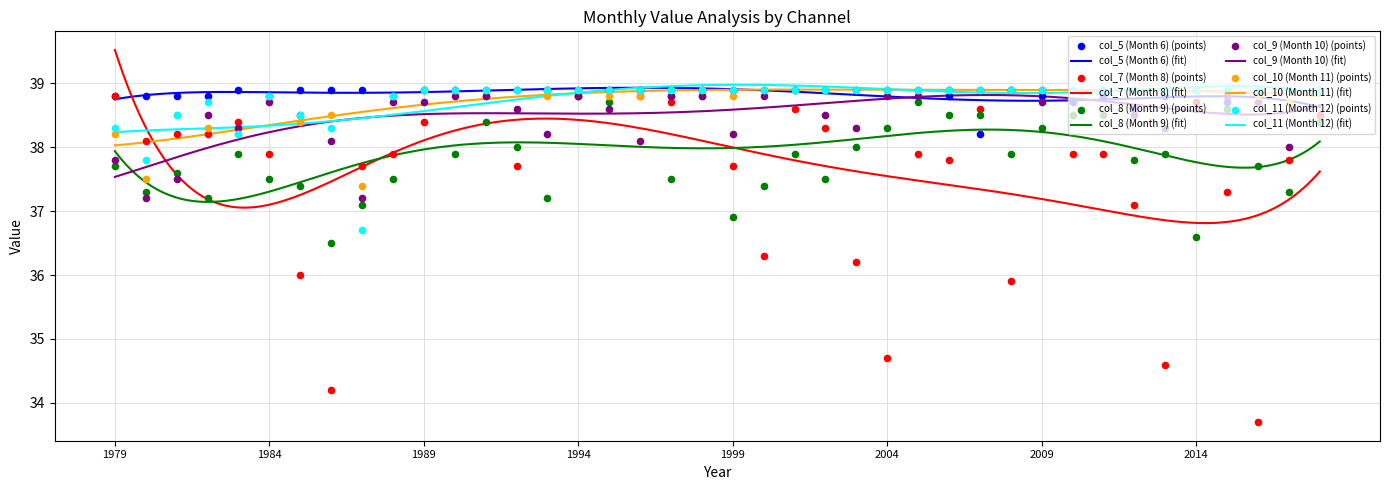

Which series has the widest spread of Y values?

col_7